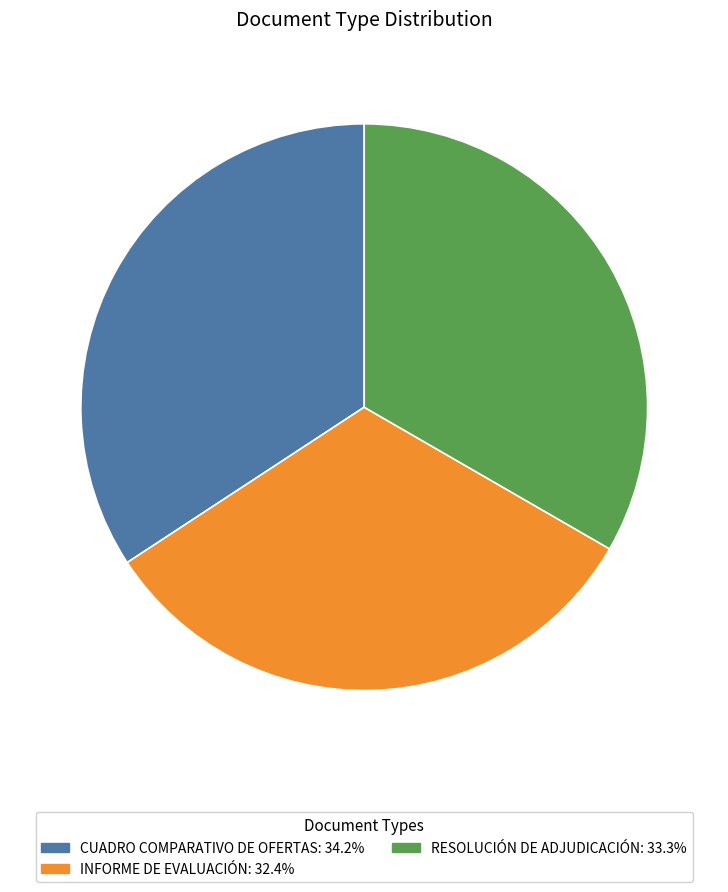

Is there a majority slice in this chart?

No